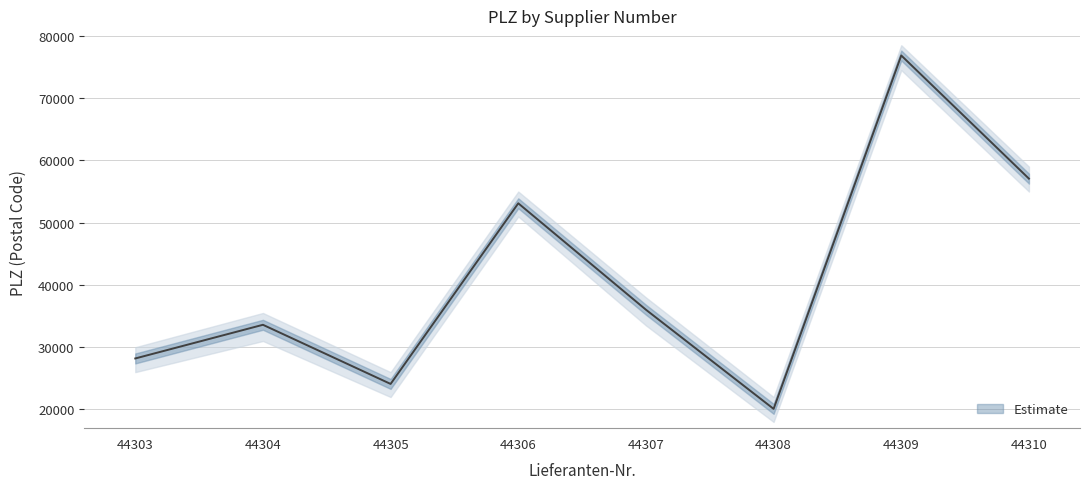

Between 44305 and 44310, which is larger?

44310